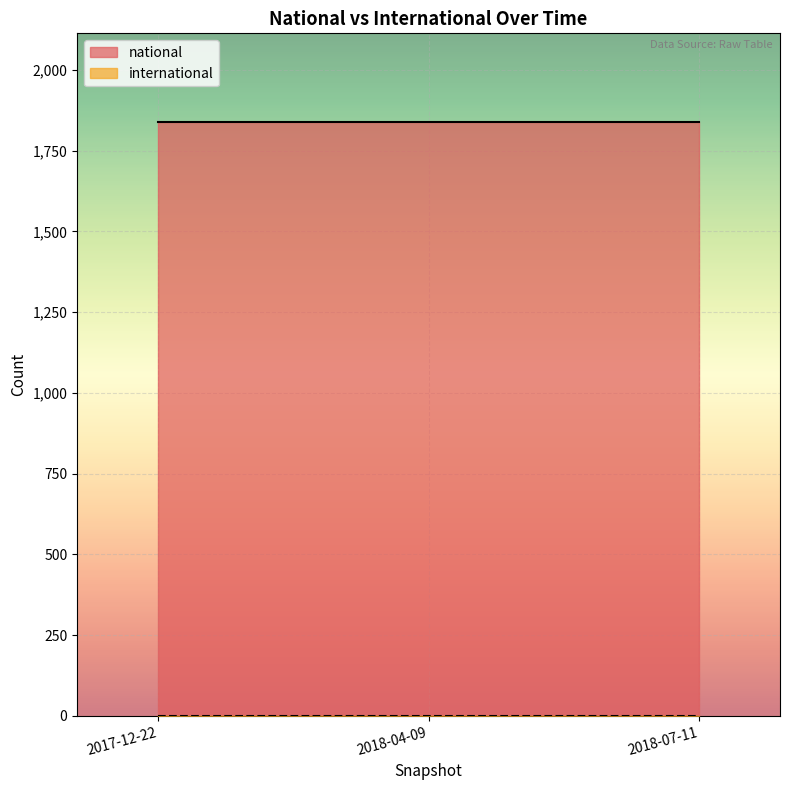

Is the value of international at 2018-07-11 greater than the value of national at 2018-07-11?

No